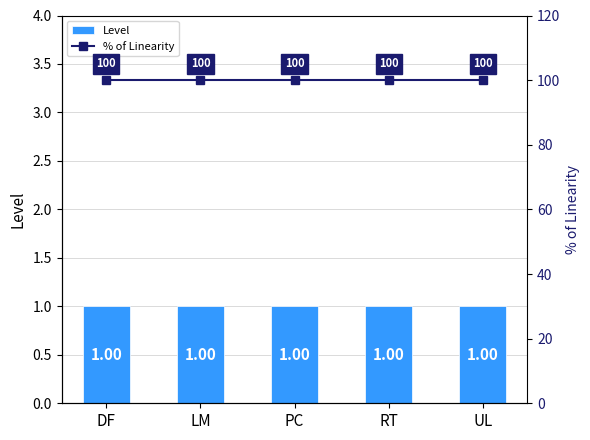

What is the total value across all series at RT?

101